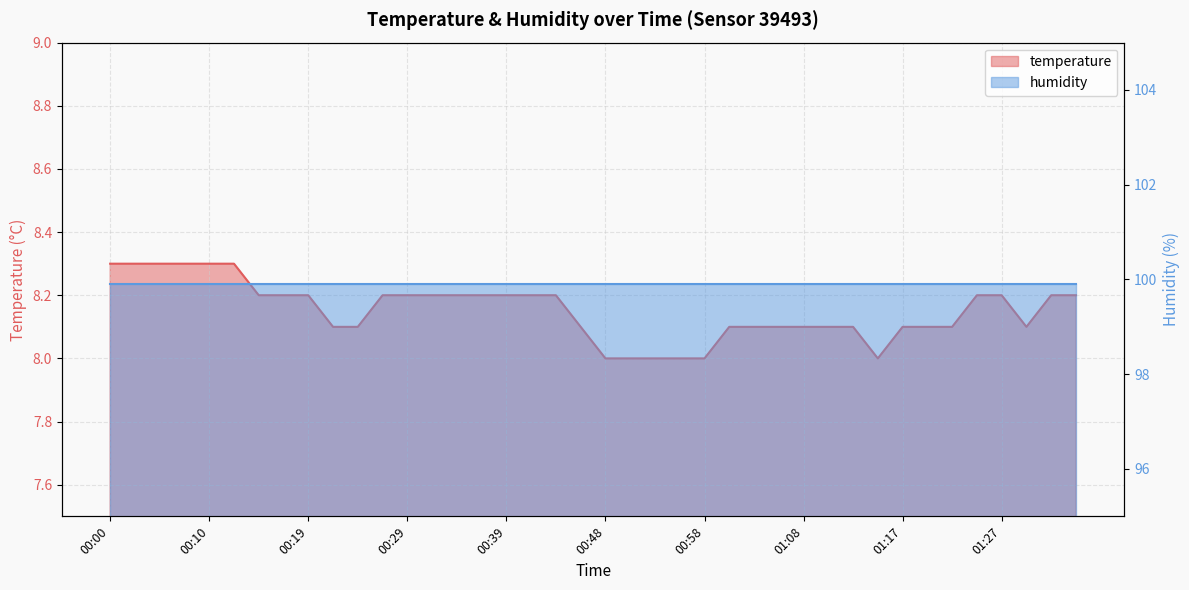

Reading right to left, what are all the values shown in this chart?

8.2	8.2	8.1	8.2	8.2	8.1	8.1	8.1	8.0	8.1	8.1	8.1	8.1	8.1	8.1	8.0	8.0	8.0	8.0	8.0	8.1	8.2	8.2	8.2	8.2	8.2	8.2	8.2	8.2	8.1	8.1	8.2	8.2	8.2	8.3	8.3	8.3	8.3	8.3	8.3